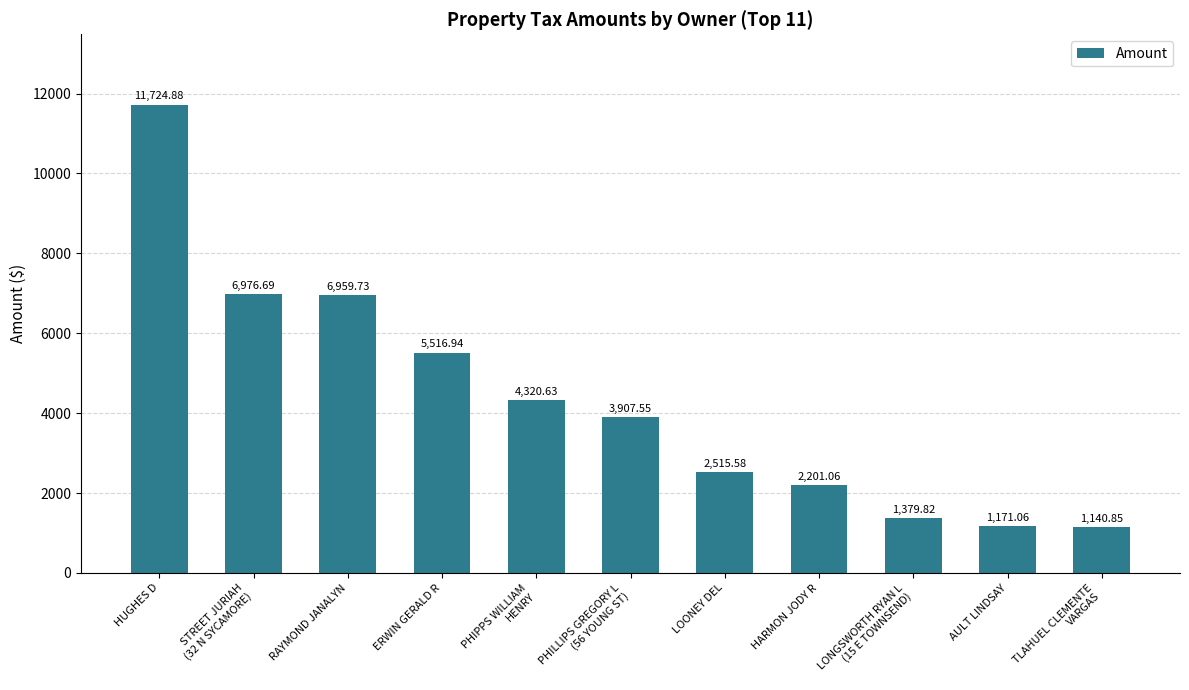

Rank the categories by value from lowest to highest.

TLAHUEL CLEMENTE
VARGAS, AULT LINDSAY, LONGSWORTH RYAN L
(15 E TOWNSEND), HARMON JODY R, LOONEY DEL, PHILLIPS GREGORY L
(56 YOUNG ST), PHIPPS WILLIAM
HENRY, ERWIN GERALD R, RAYMOND JANALYN, STREET JURIAH
(32 N SYCAMORE), HUGHES D